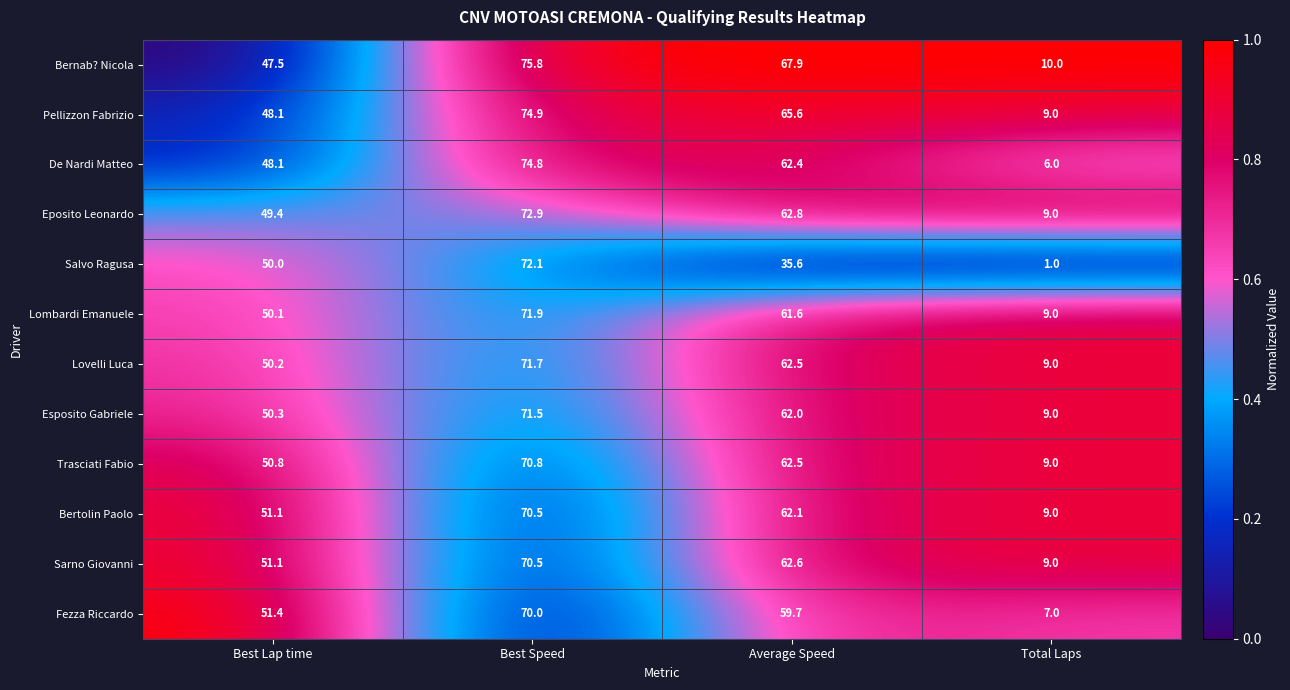

At how many categories does at least one series exceed 15?

3